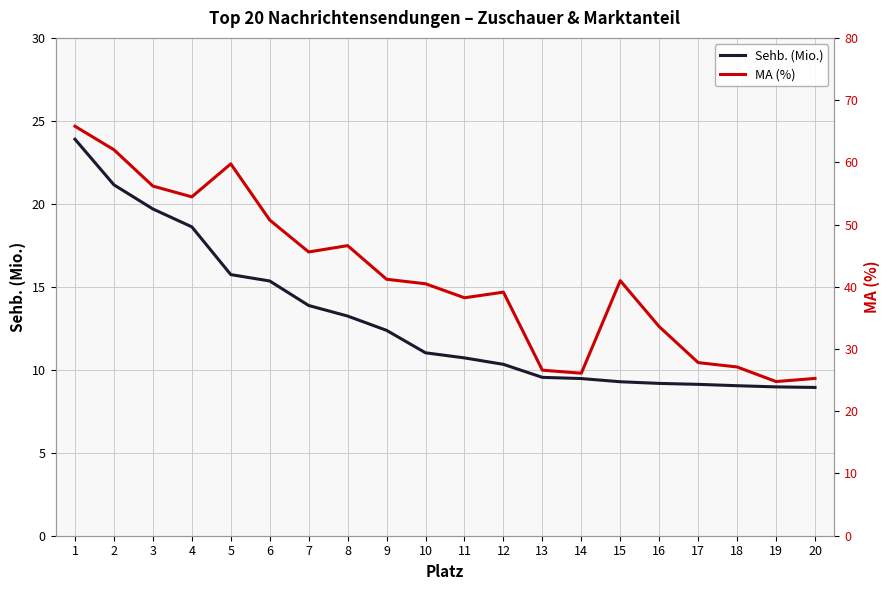

The Sehb. (Mio.) series shows 1.9 at 15. True or false?

False